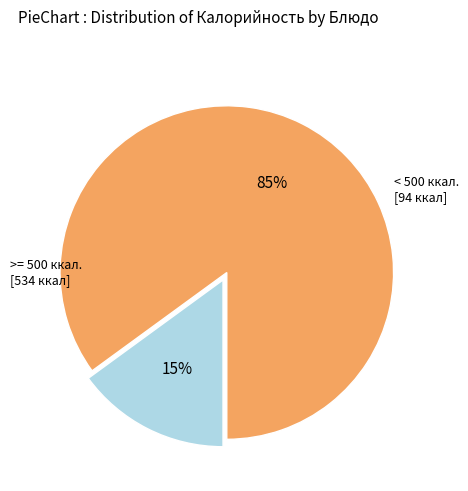

To the nearest percent, what is the difference between the largest and smallest slice percentages?

70%